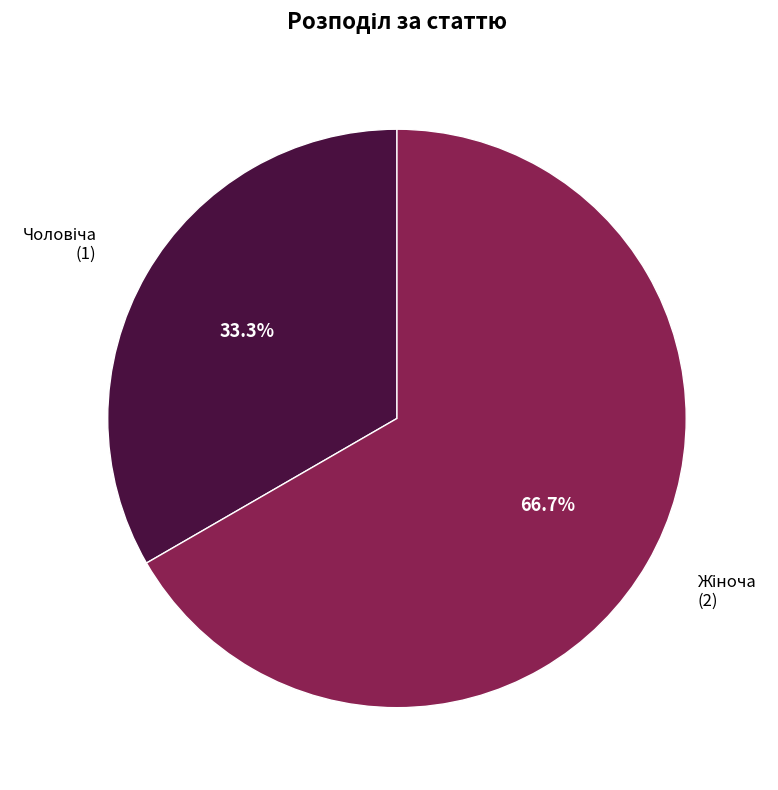

Does any single category account for the majority?

Yes